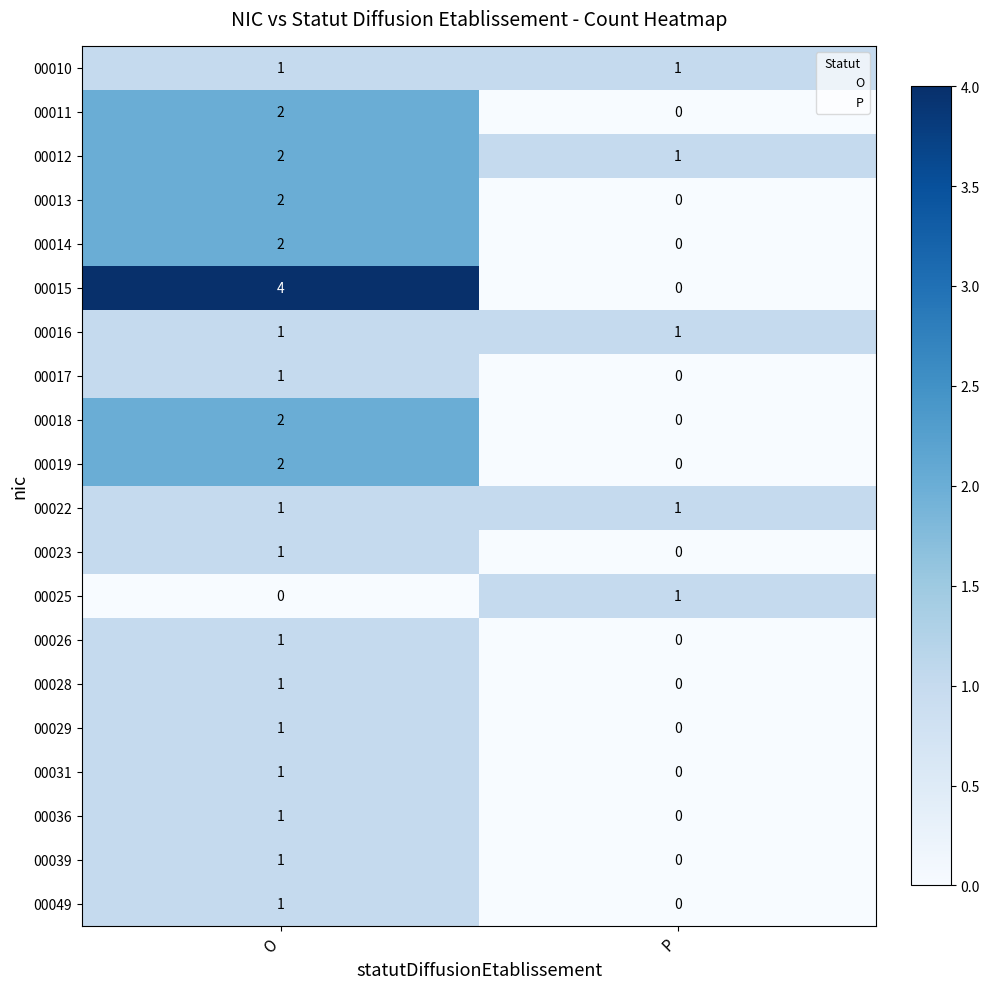

How many data points does each series have?

2